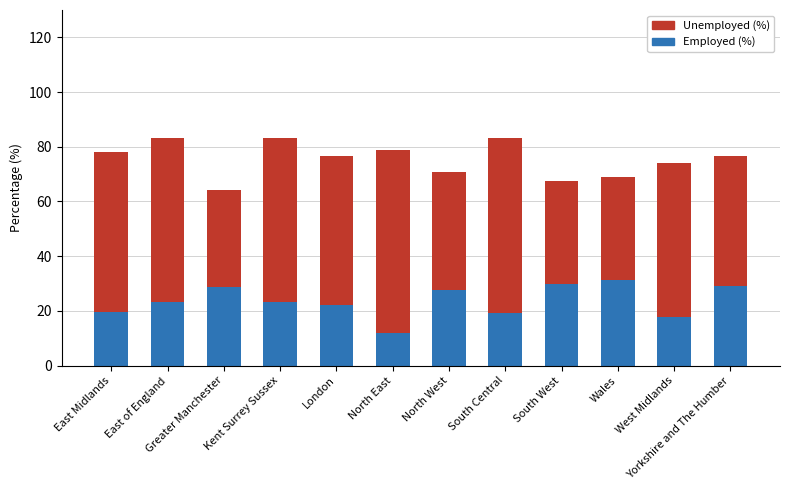

The value of Employed (%) at Yorkshire and The Humber is 29.0. True or false?

True